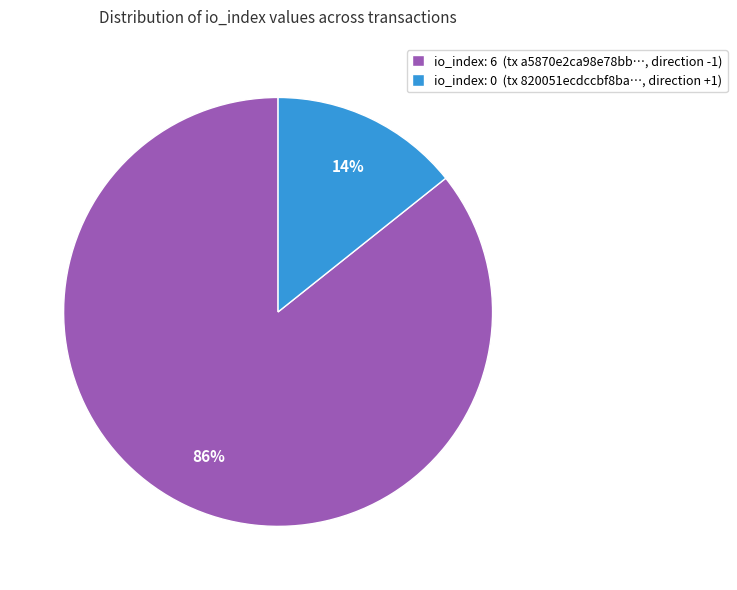

Which has a higher value, io_index: 6 (tx a5870e2ca98e78bb…, direction -1) or io_index: 0 (tx 820051ecdccbf8ba…, direction +1)?

io_index: 6 (tx a5870e2ca98e78bb…, direction -1)